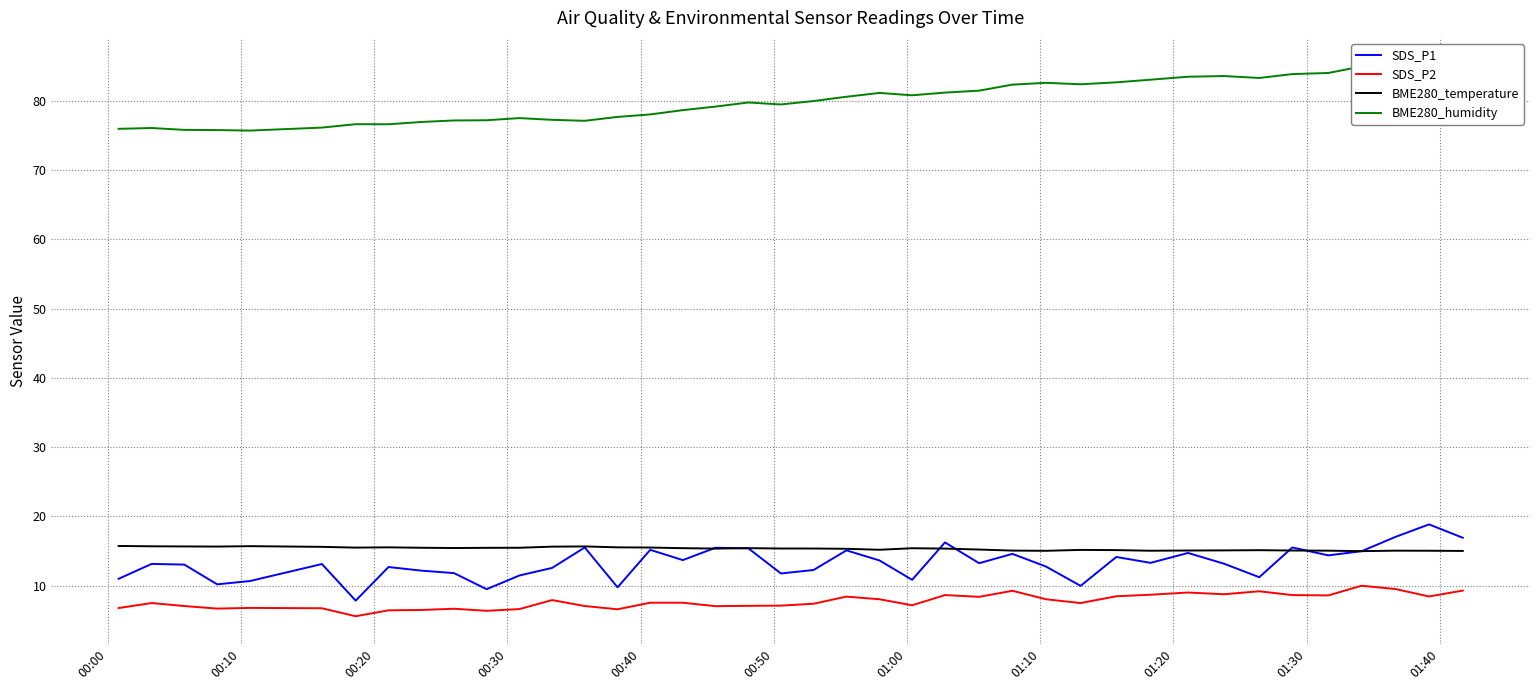

True or false: BME280_temperature and SDS_P2 intersect in this chart.

False